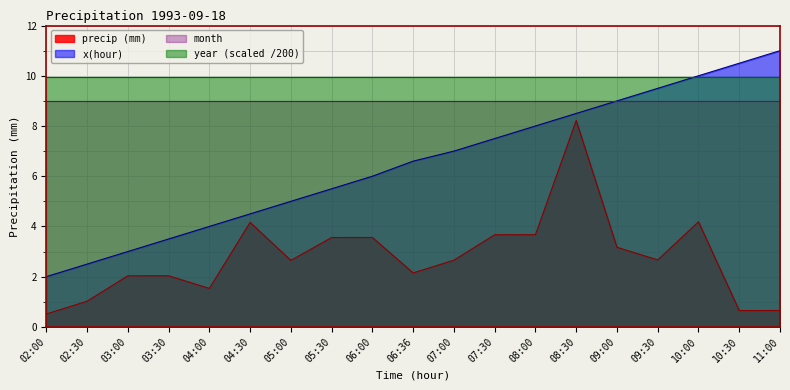

List the labels in order of precip (mm) value, largest first.

08:30, 10:00, 04:30, 08:00, 07:30, 06:00, 05:30, 09:00, 09:30, 07:00, 05:00, 06:36, 03:30, 03:00, 04:00, 02:30, 11:00, 10:30, 02:00